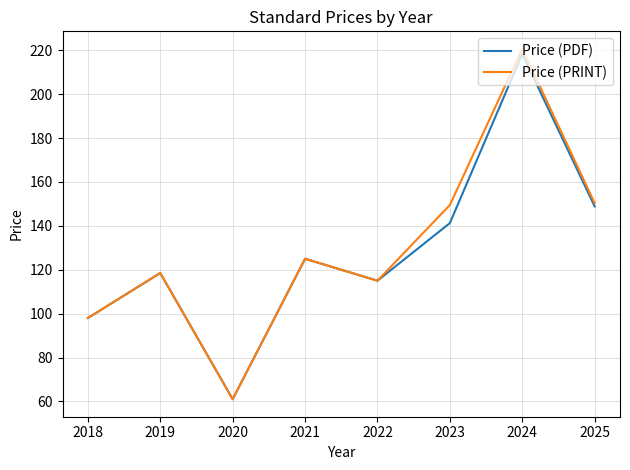

What is the sum of all Price (PRINT) values?

1038.0